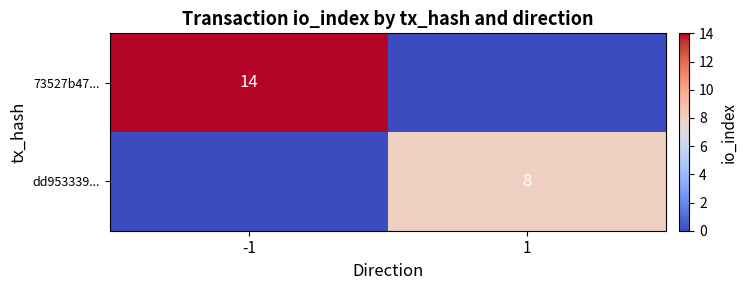

Is it true that dd953339... equals 13 at 1?

False